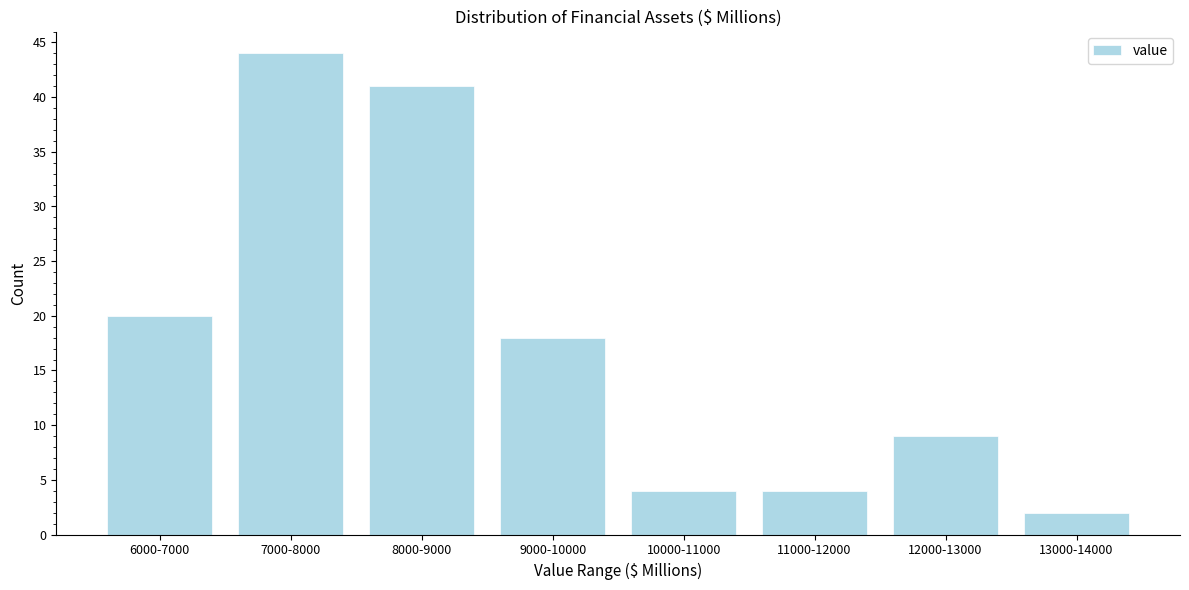

Reading left to right, transcribe all the data shown in this chart.

20	44	41	18	4	4	9	2